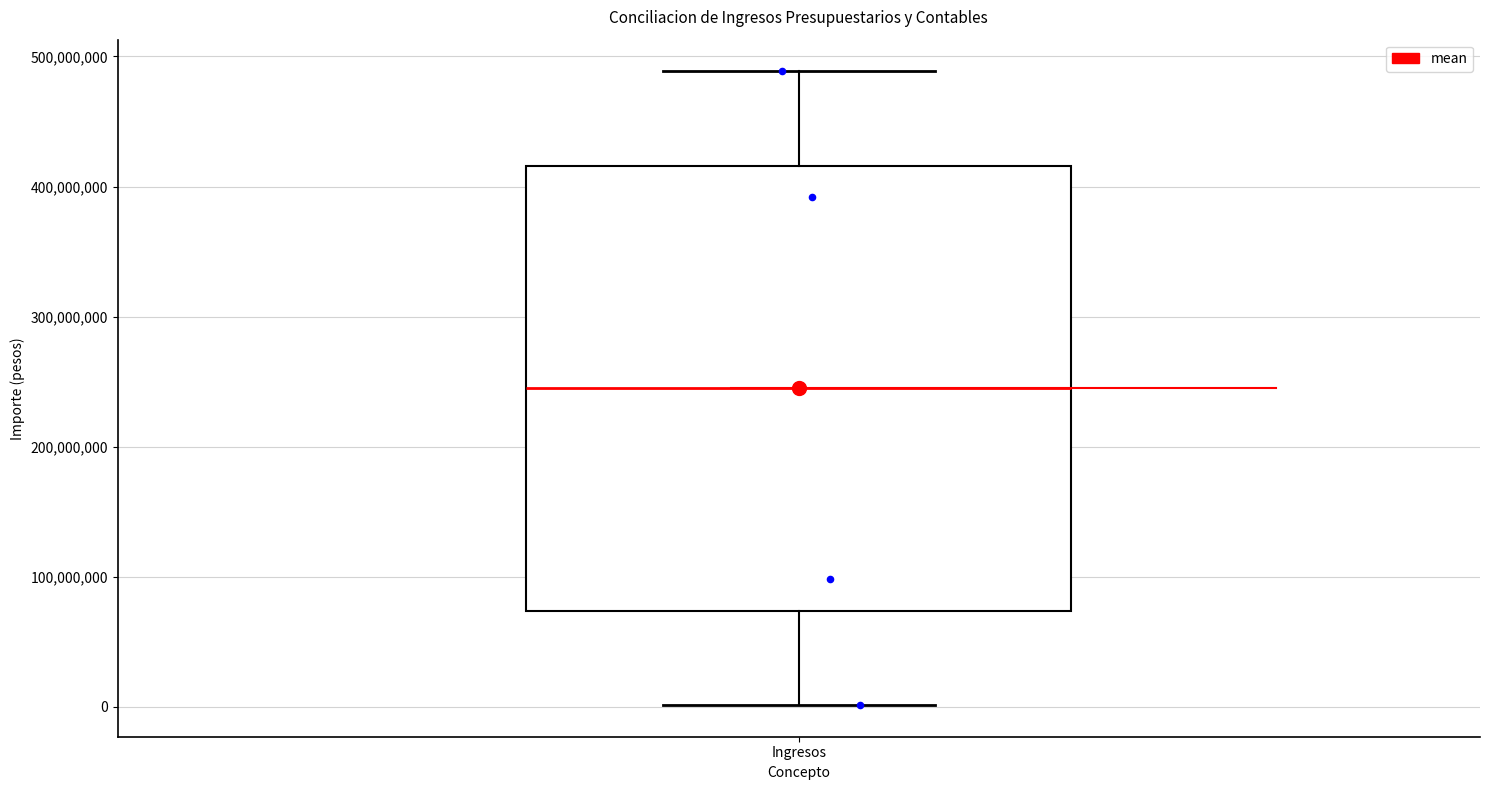

Transcribe this box plot: give where the median line is, the range the box spans, and where the two whiskers end, as read against the y-axis. The values are not printed on the chart, so give them approximately, as read against the axis.

median 240000000, box 70000000 to 420000000, whiskers 0 to 490000000